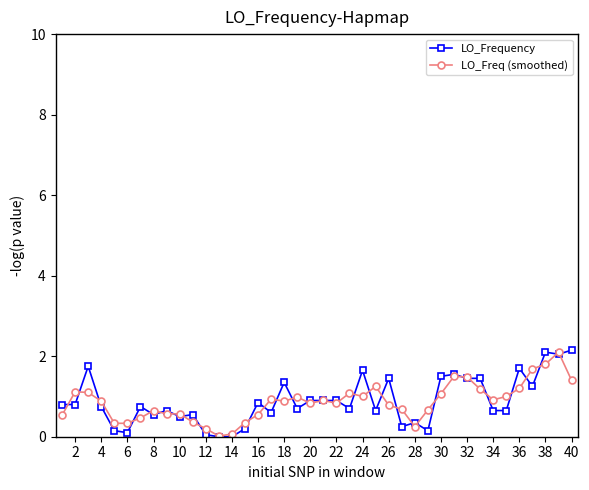

How many series are shown in this chart?

2